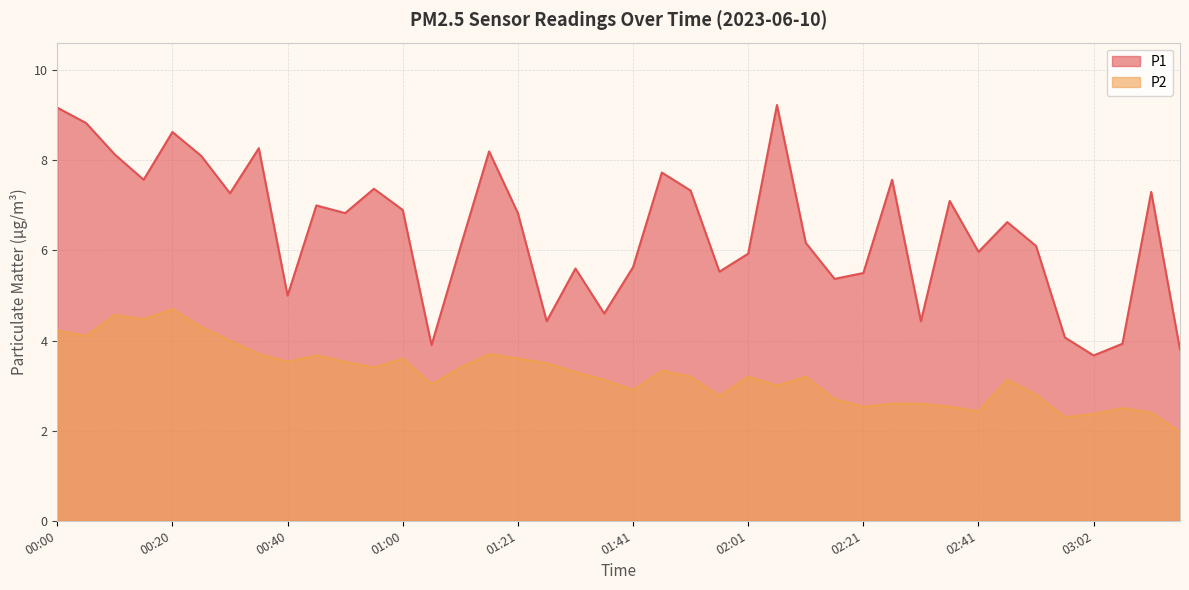

What position from the right is 01:00?

28